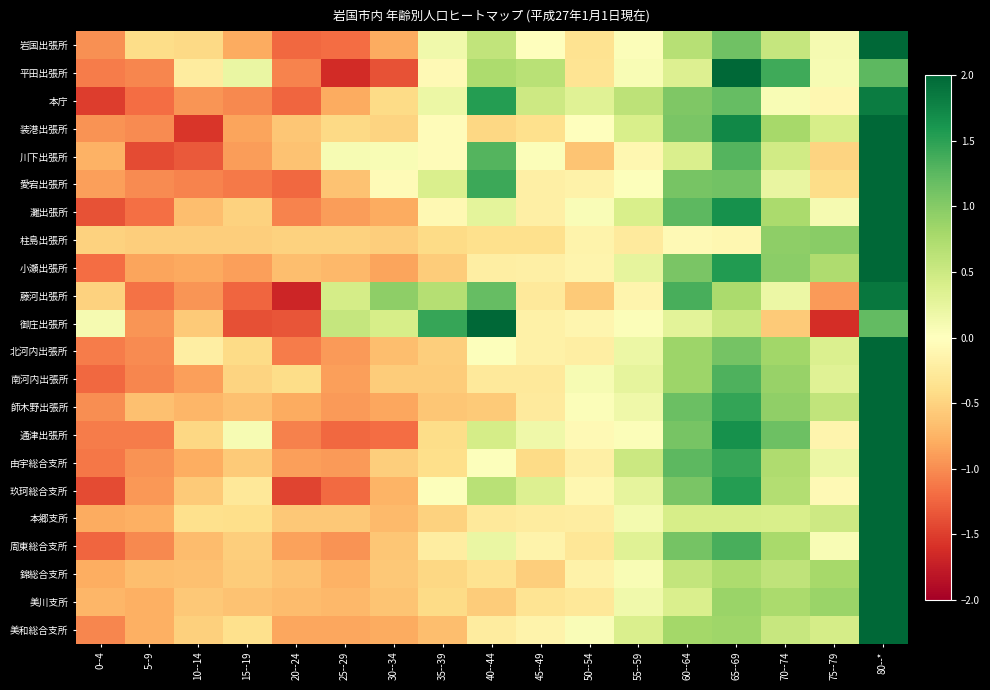

How many series are shown in this chart?

22